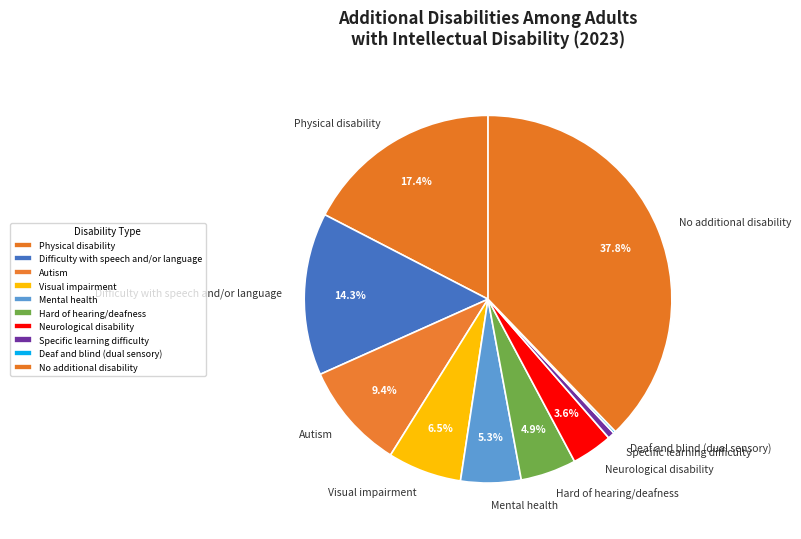

What percentage is NOT represented by Hard of hearing/deafness?

95.1%